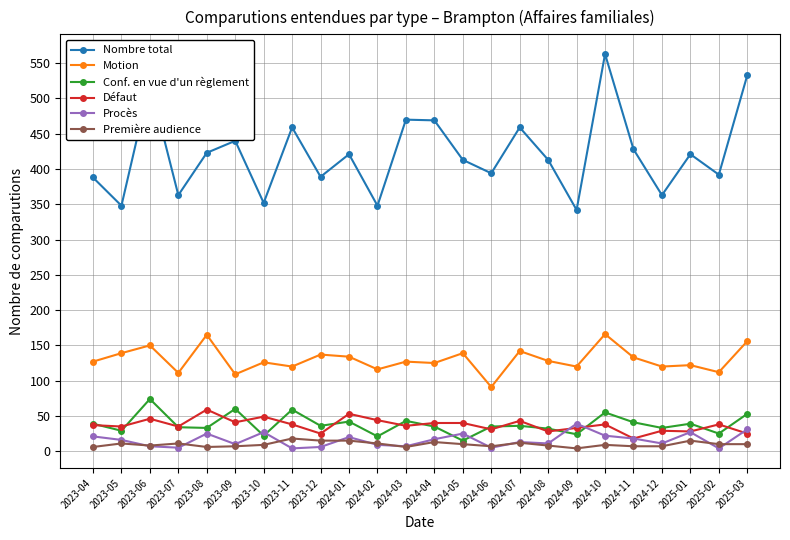

What is the label of the 17th point from the left?

2024-08